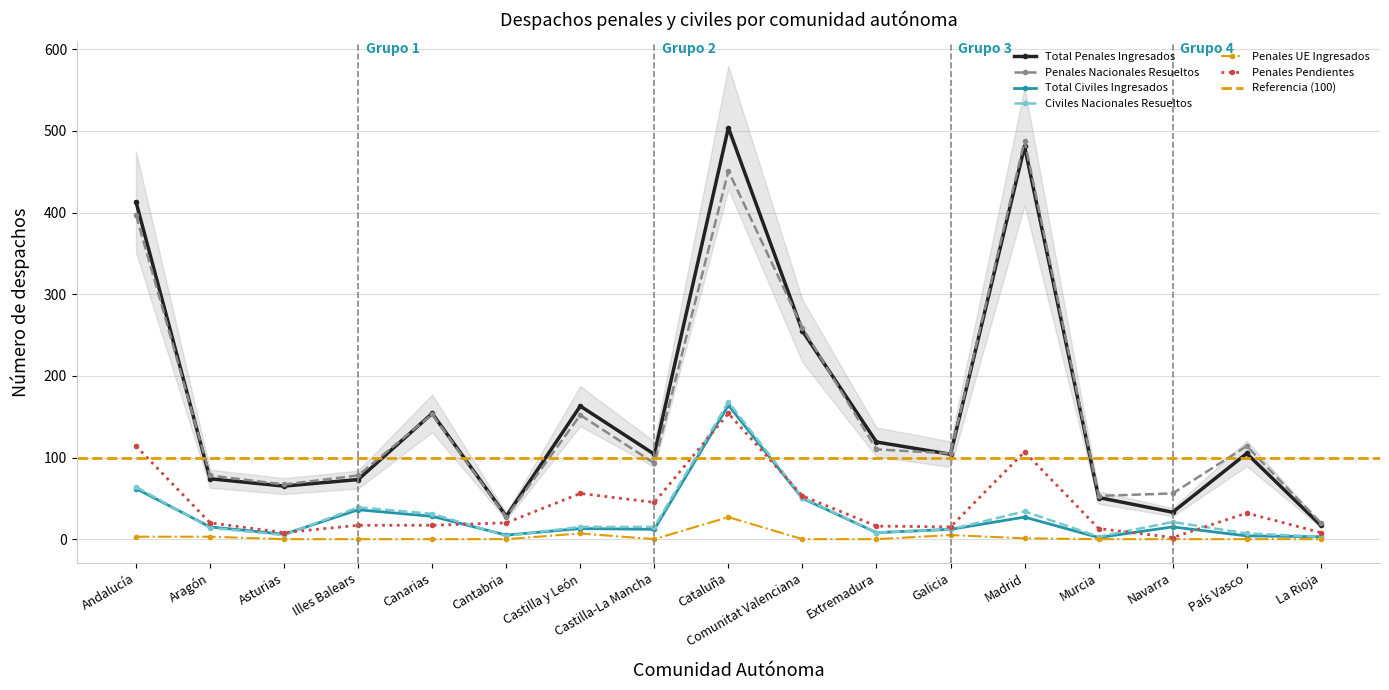

Rank the series by their maximum value, from lowest to highest.

Penales UE Ingresados, Penales Pendientes, Total Civiles Ingresados, Civiles Nacionales Resueltos, Penales Nacionales Resueltos, Total Penales Ingresados